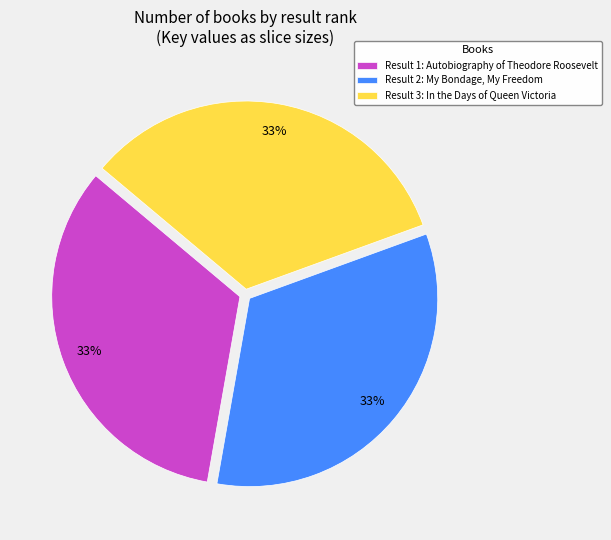

What is the ratio of the value at Result 2: My Bondage, My Freedom to the value at Result 3: In the Days of Queen Victoria?

1.0